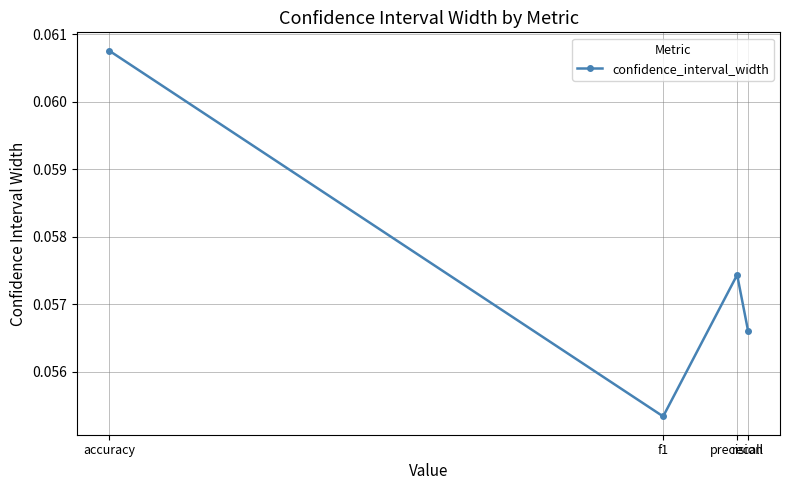

How many values are between 0 and 1?

4